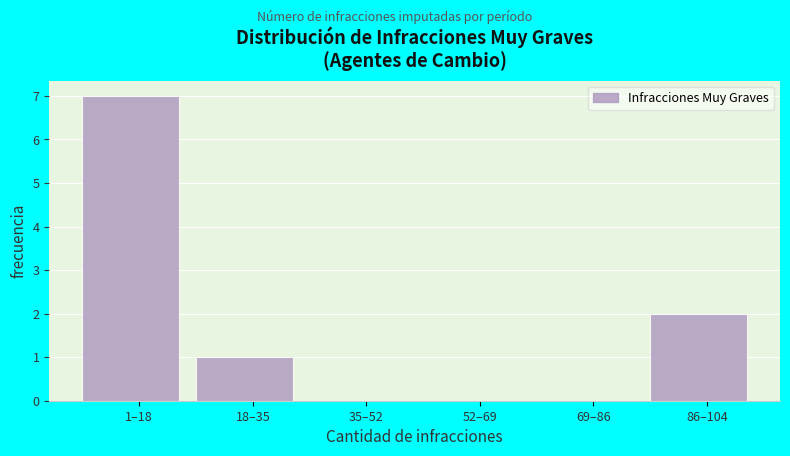

Reading right to left, what are all the values shown in this chart?

86–104=2	69–86=0	52–69=0	35–52=0	18–35=1	1–18=7